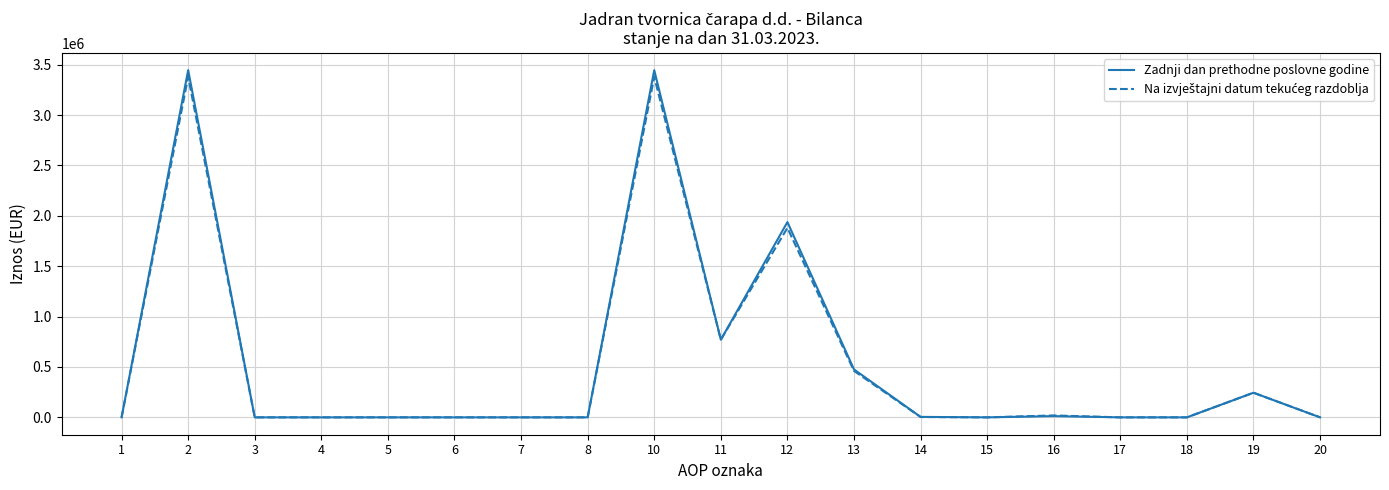

True or false: Zadnji dan prethodne poslovne godine has more than 2 interior local peaks.

True